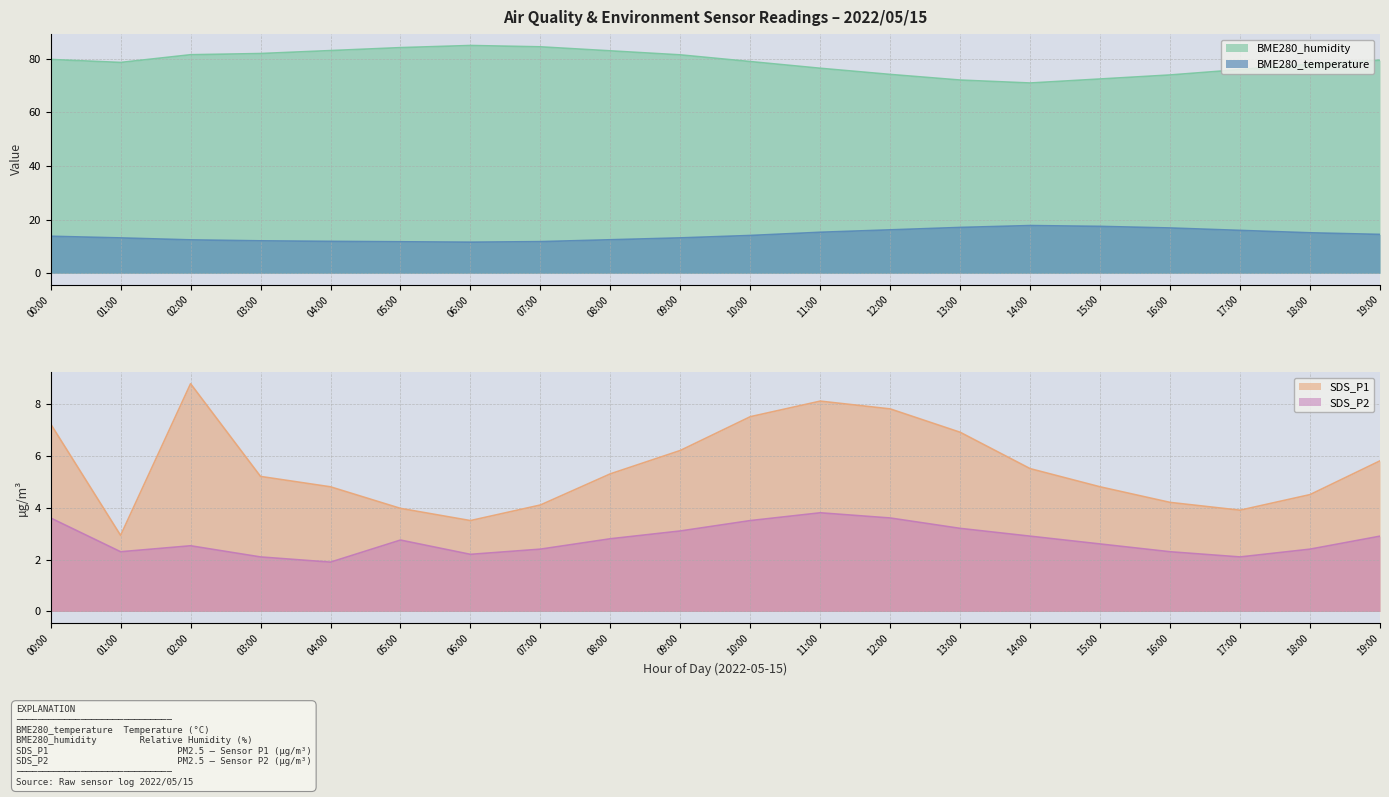

What is the difference between the BME280_humidity values at 13:00 and 12:00?

2.1